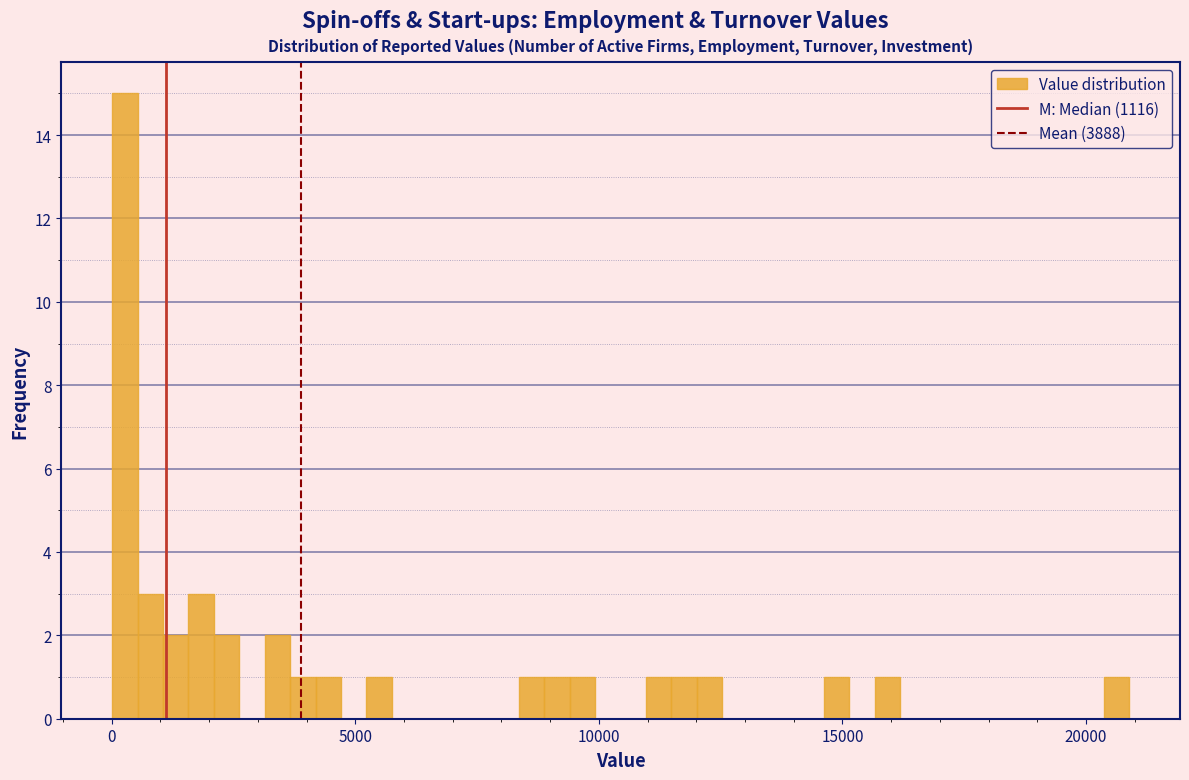

Around what value on the x-axis is the tallest bar? Give the approximate position of its centre, as read against the axis.

500